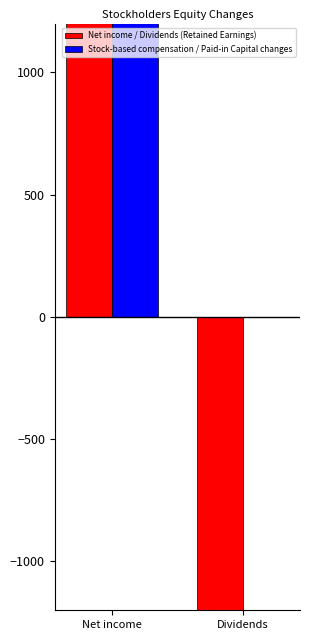

What is the highest value of the Net income / Dividends (Retained Earnings) series?

1833